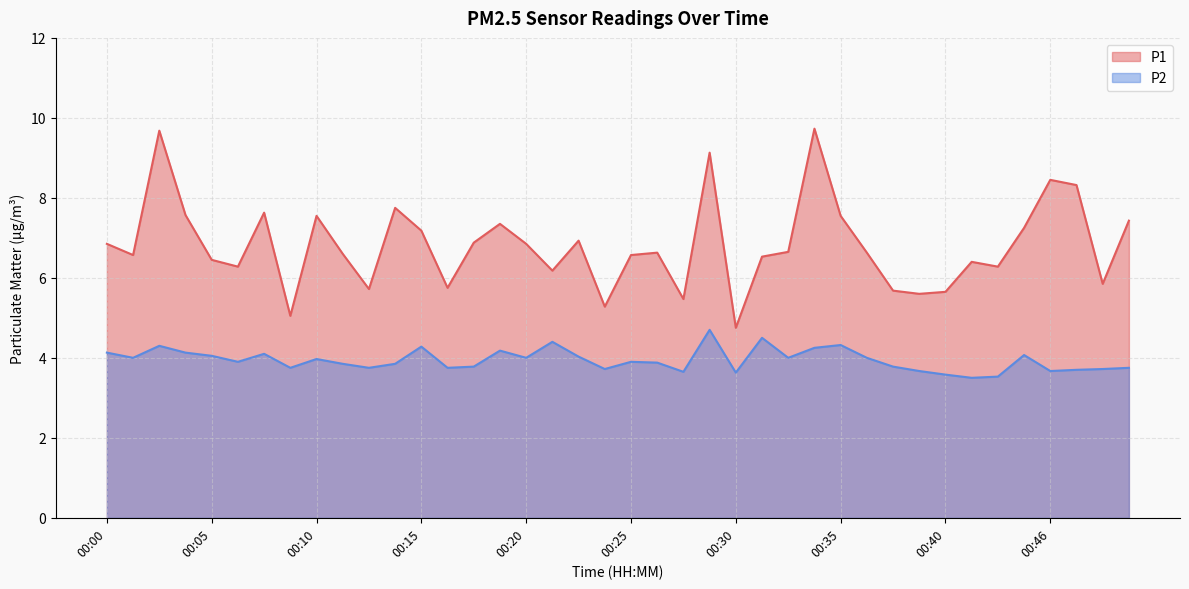

How many lines are shown in the chart?

2